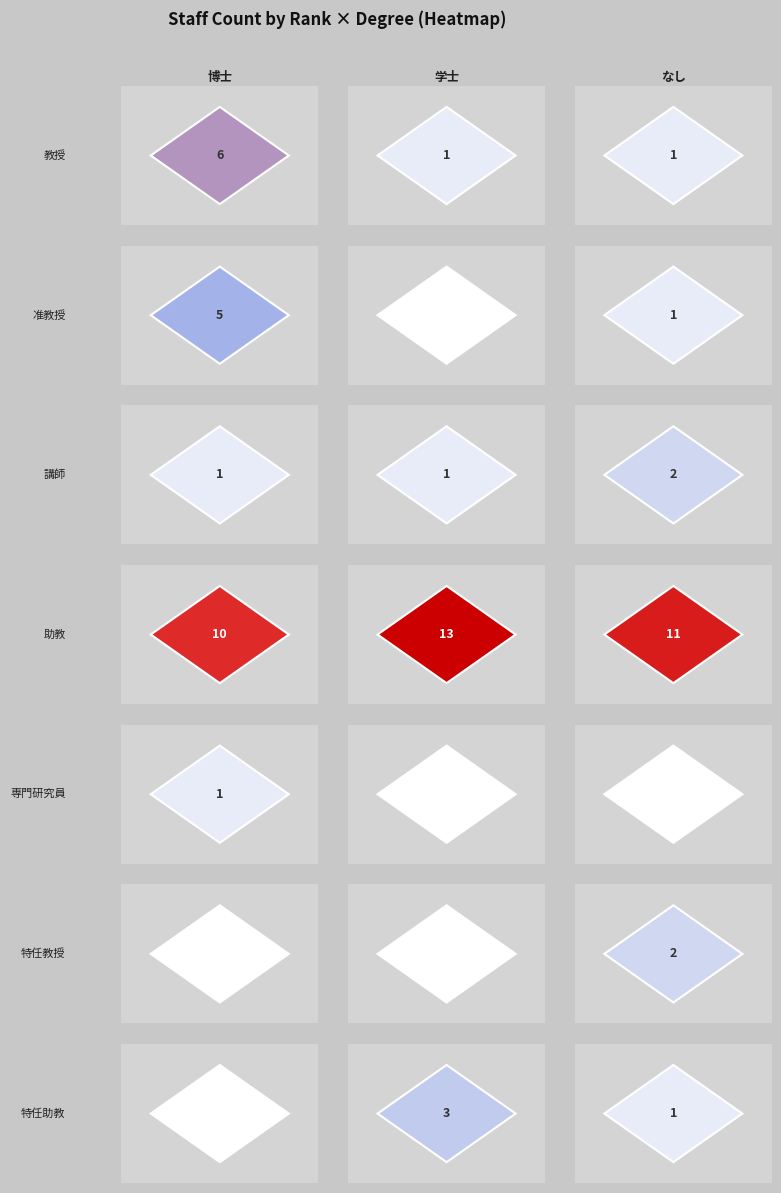

What is the maximum value shown in the chart?

13